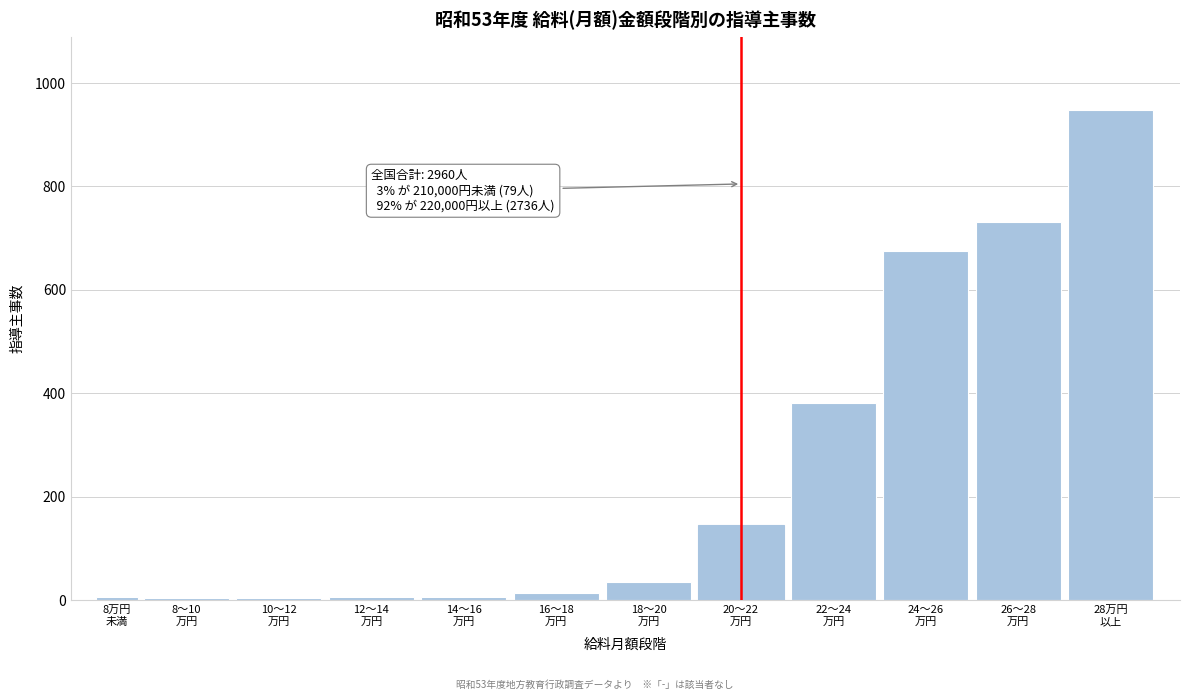

What is the sum of all values?

2960